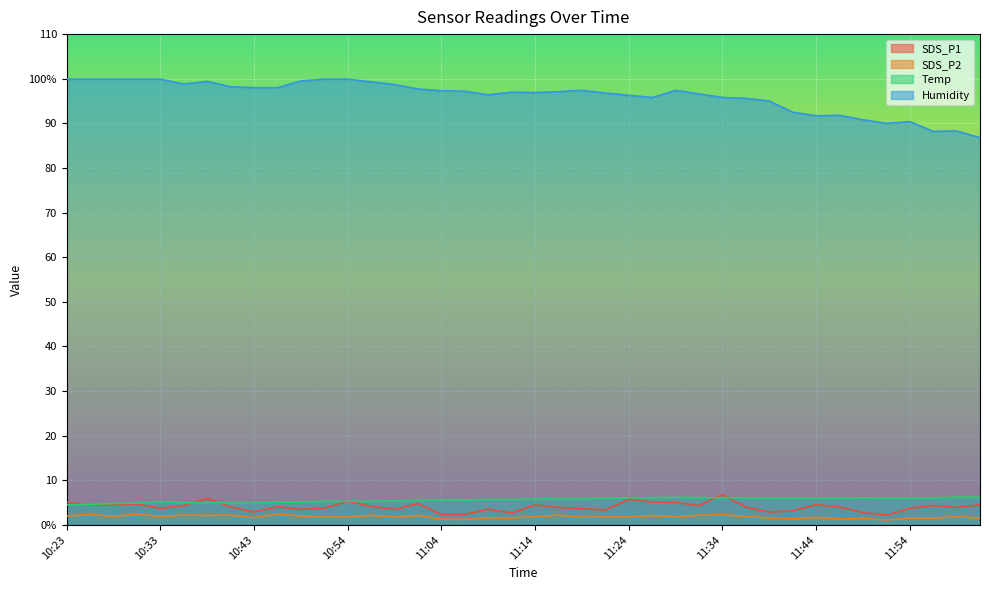

At 11:06, list the series in order from largest to smallest.

Humidity, Temp, SDS_P1, SDS_P2